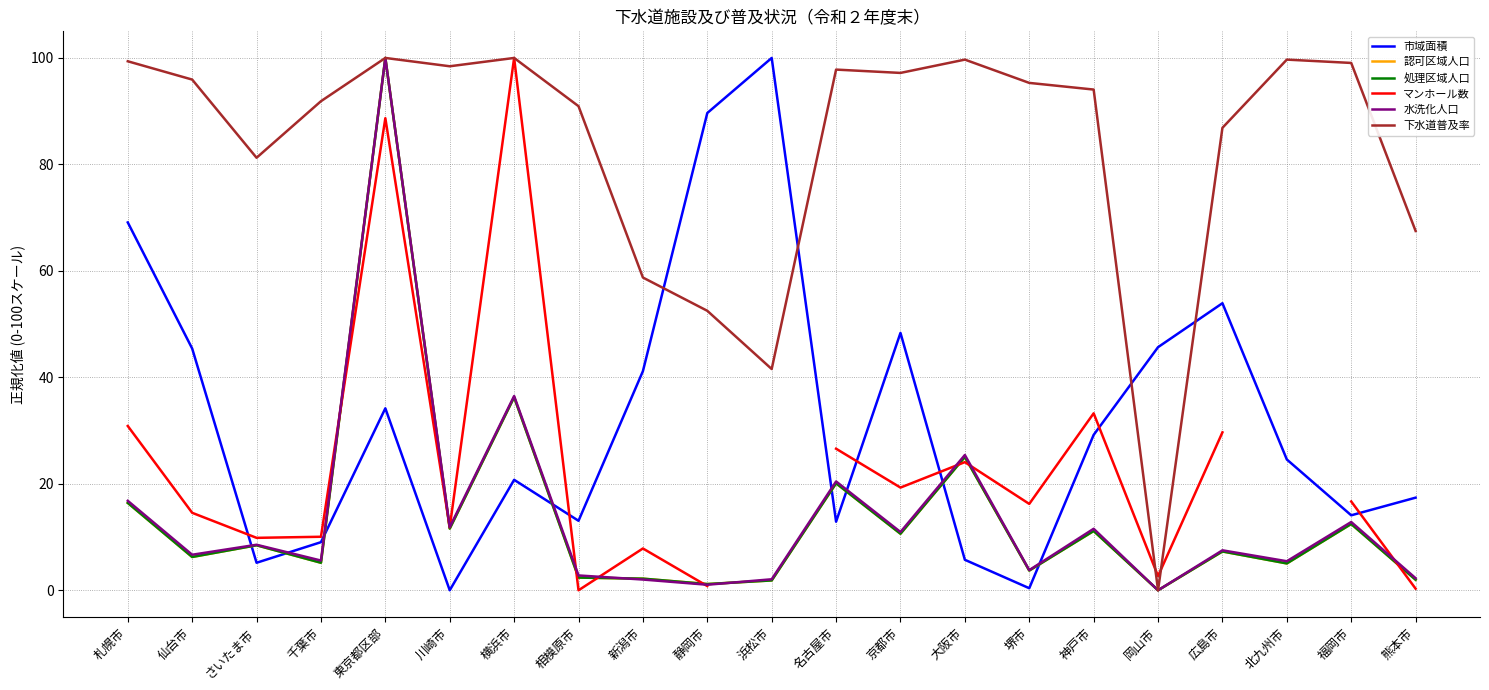

True or false: 処理区域人口 and 認可区域人口 cross at least once.

False